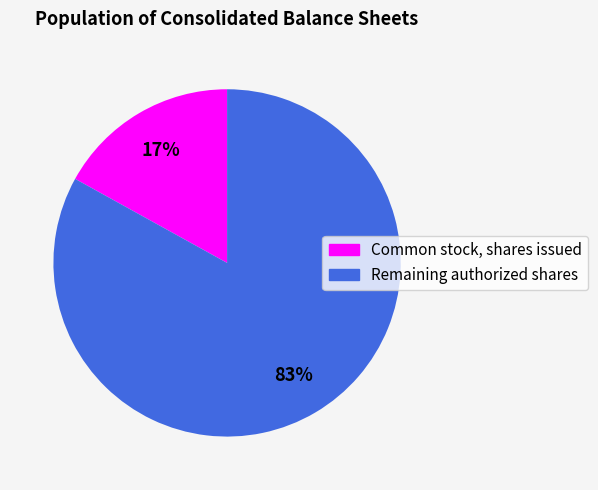

Is there any slice that represents more than half of the pie?

Yes